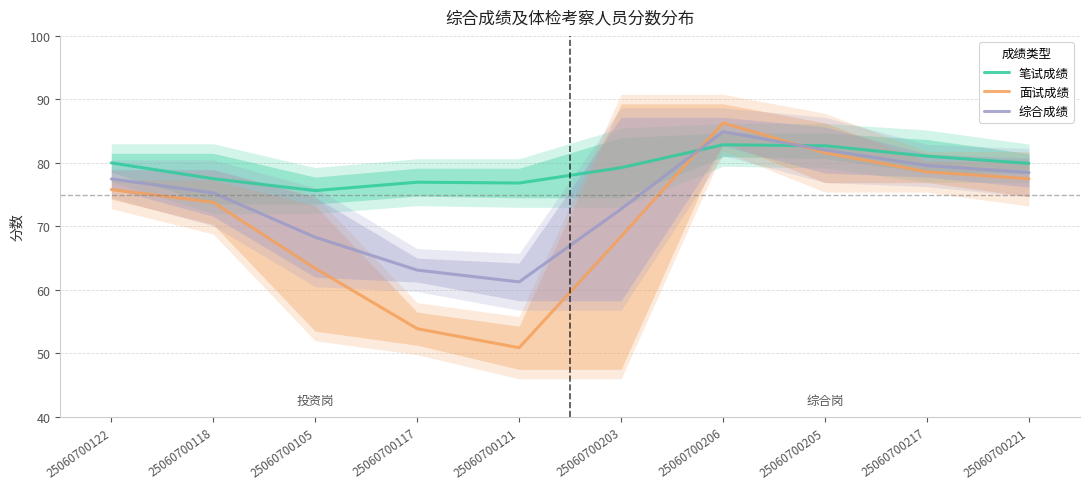

How many times do 笔试成绩 and 面试成绩 cross each other?

2